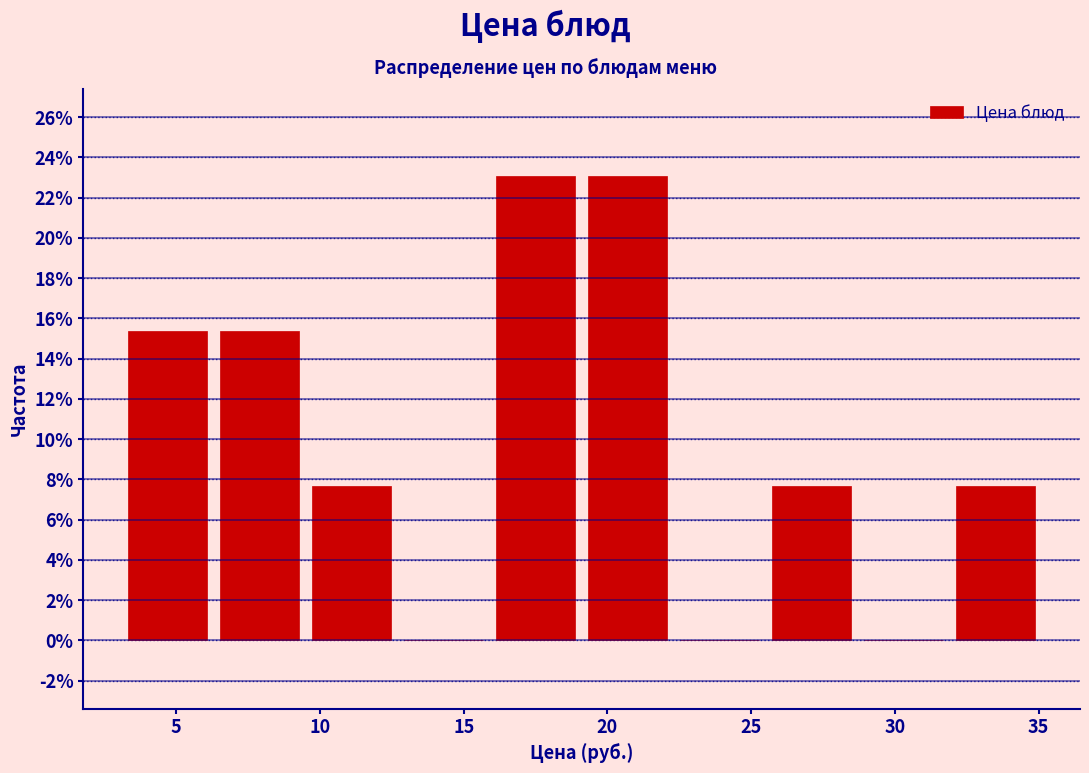

What is the height of the bar covering 19.1 to 22.3 on the x-axis? Neither the bar edges nor the heights are printed on the chart, so give them approximately, as read against the axes.

23.0